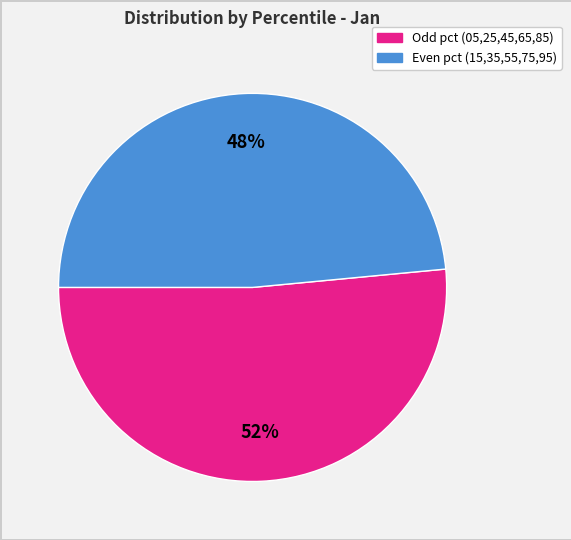

To the nearest percent, what is the average slice percentage?

50%